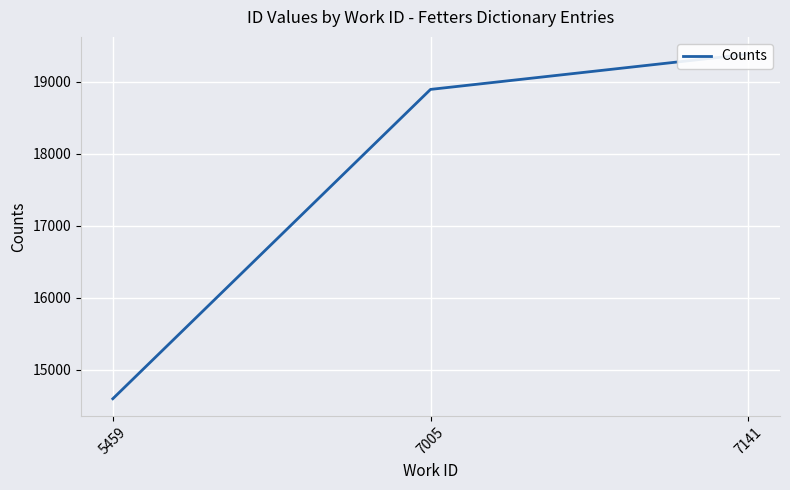

What is the change in value from 7005 to 7141?

+490